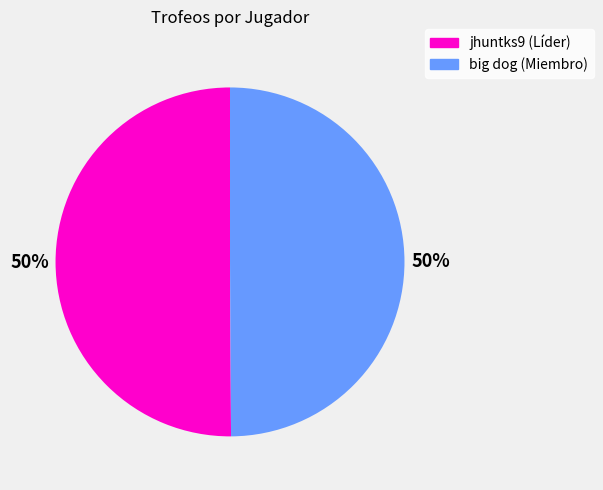

To the nearest percent, what percentage of the pie is jhuntks9 (Líder)?

50%